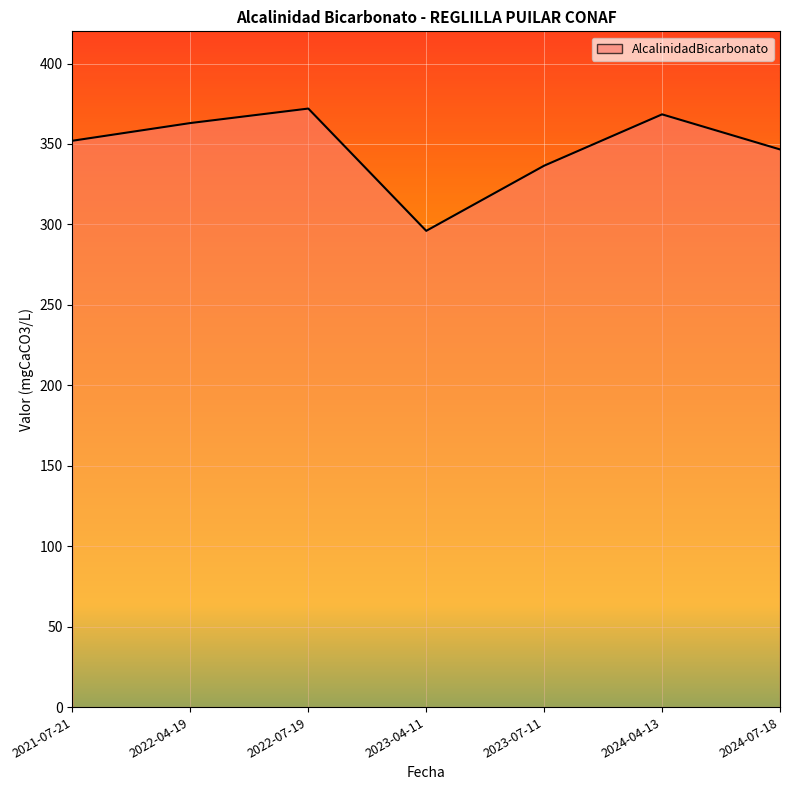

How many interior local peaks (higher than both neighbors) does the data have?

2